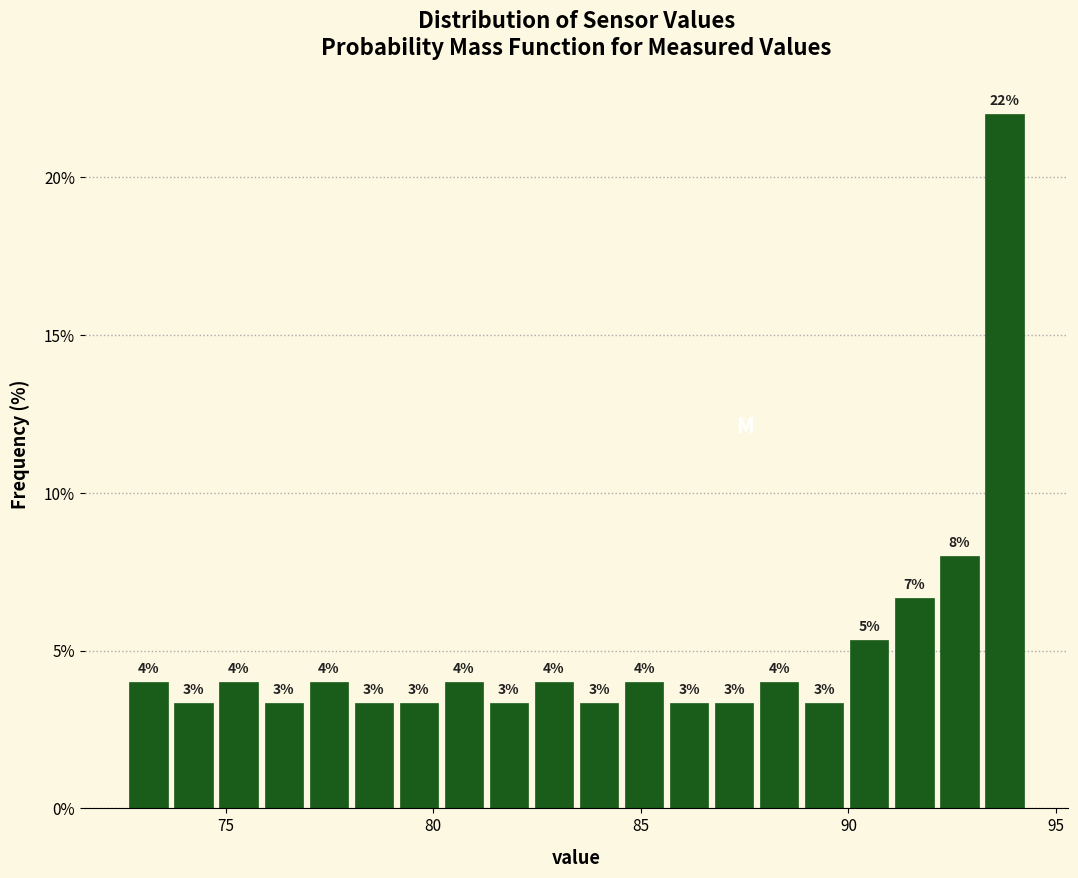

Around what value on the x-axis is the tallest bar? Give the approximate position of its centre, as read against the axis.

94.0